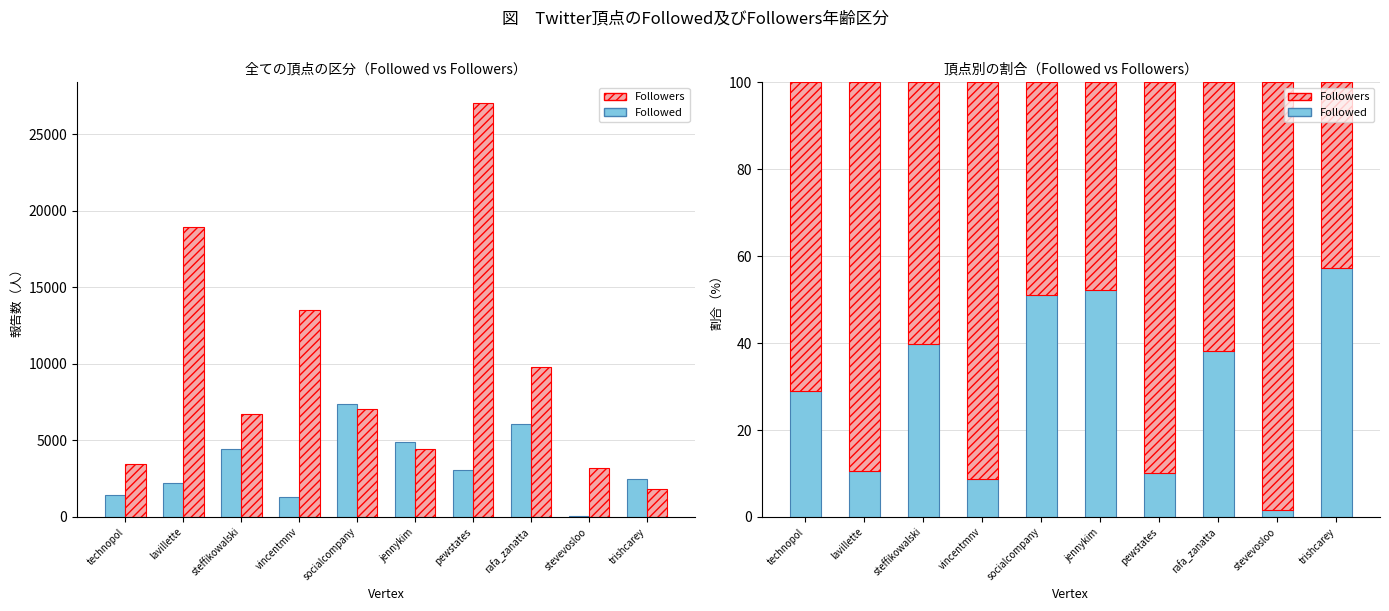

What are all the series names shown in the legend?

Followed, Followers